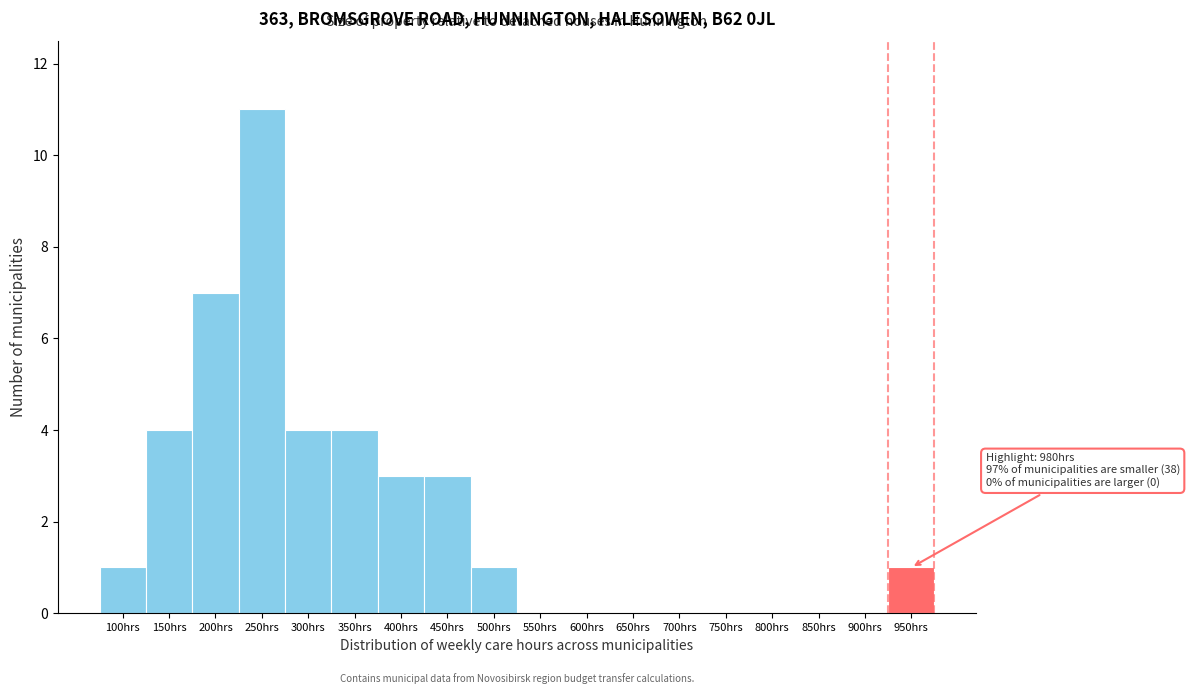

Reading right to left, transcribe all the data shown in this chart.

950hrs=1	900hrs=0	850hrs=0	800hrs=0	750hrs=0	700hrs=0	650hrs=0	600hrs=0	550hrs=0	500hrs=1	450hrs=3	400hrs=3	350hrs=4	300hrs=4	250hrs=11	200hrs=7	150hrs=4	100hrs=1